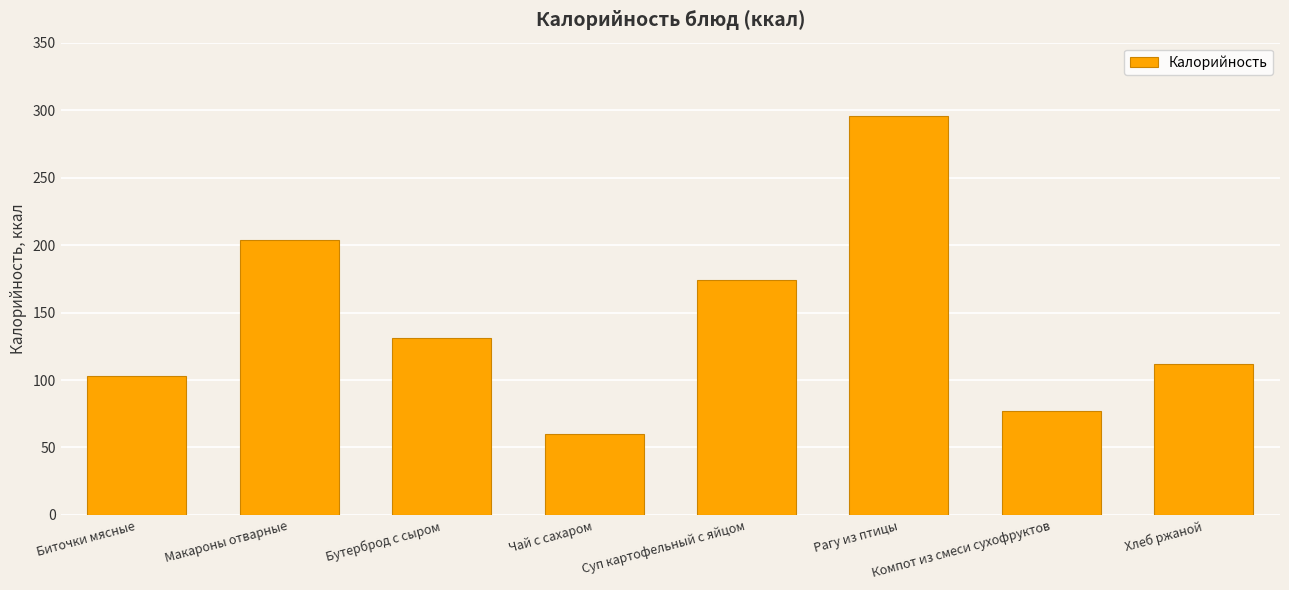

What is the change in value from Бутерброд с сыром to Чай с сахаром?

-71